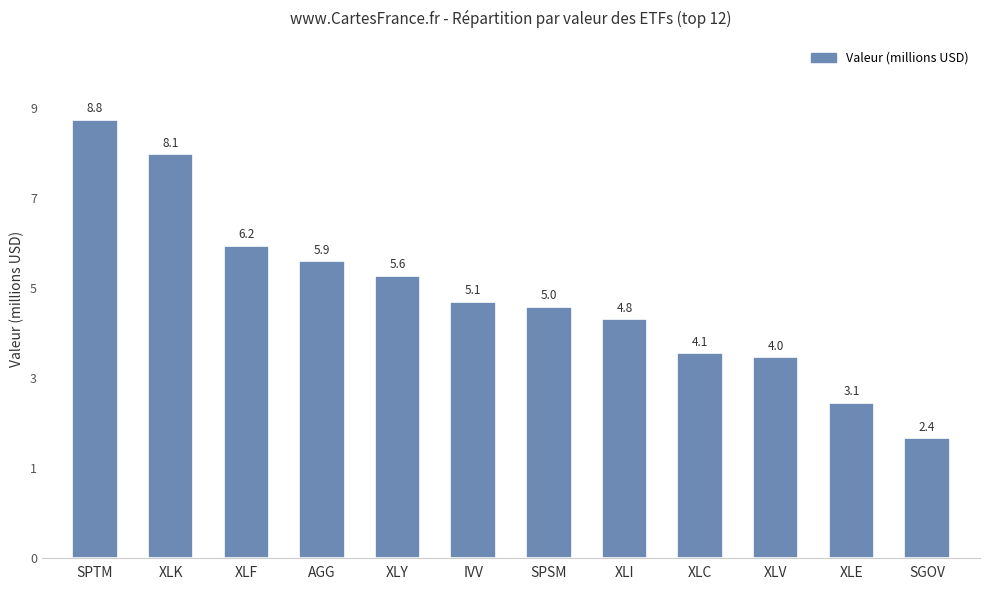

At which category does the chart reach its peak across all series?

SPTM